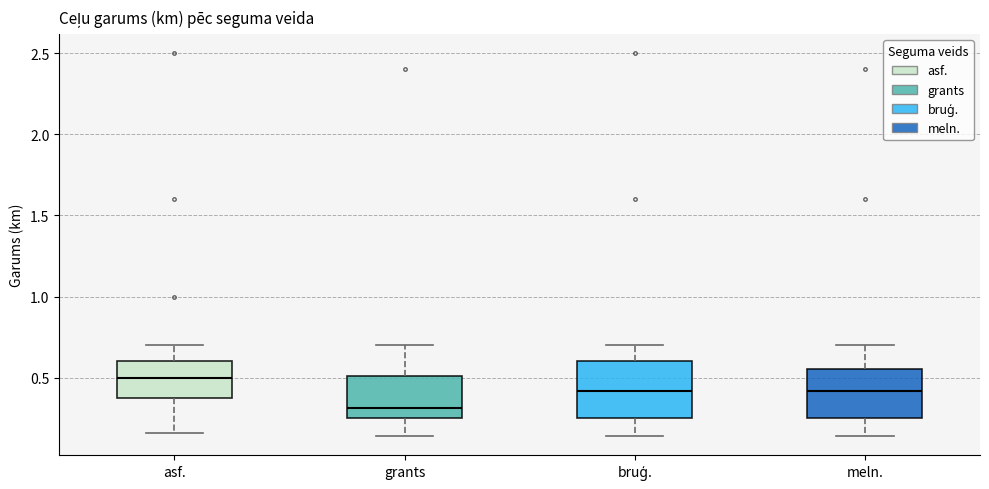

Reading left to right, transcribe this box plot: for each box, give where its median line is, the range the box spans, and where its two whiskers end, as read against the y-axis. The values are not printed on the chart, so give them approximately, as read against the axis.

asf.: median 0.50, box 0.40 to 0.60, whiskers 0.15 to 0.70
grants: median 0.30, box 0.25 to 0.50, whiskers 0.15 to 0.70
bruģ.: median 0.40, box 0.25 to 0.60, whiskers 0.15 to 0.70
meln.: median 0.40, box 0.25 to 0.55, whiskers 0.15 to 0.70